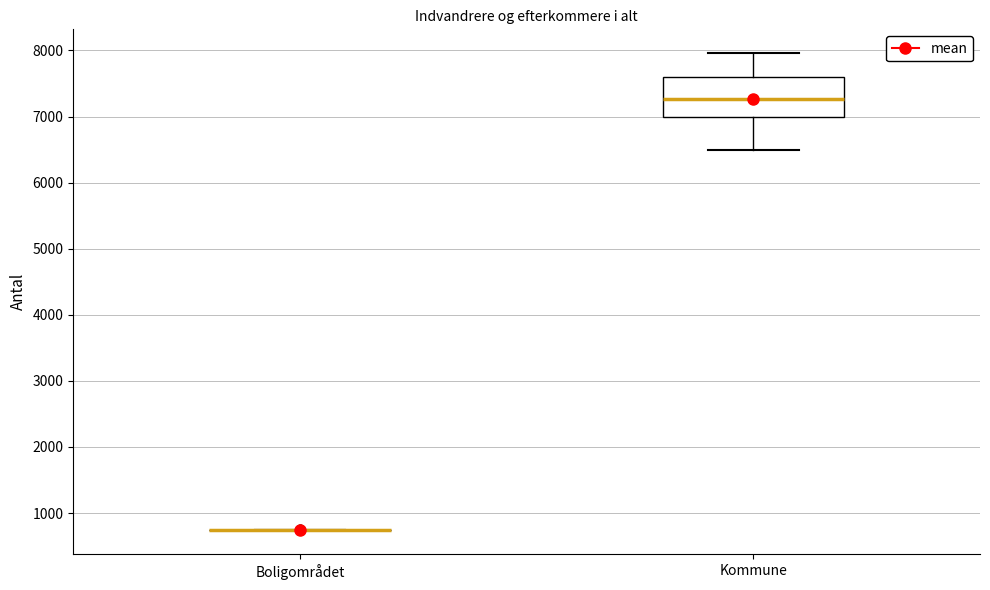

Reading left to right, read every box against the y-axis: the position of its median line, the range the box covers, and the ends of its whiskers. The values are not printed on the chart, so give them approximately, as read against the axis.

Boligområdet: box collapsed to a line at 700, whiskers 700 to 800
Kommune: median 7300, box 7000 to 7600, whiskers 6500 to 8000